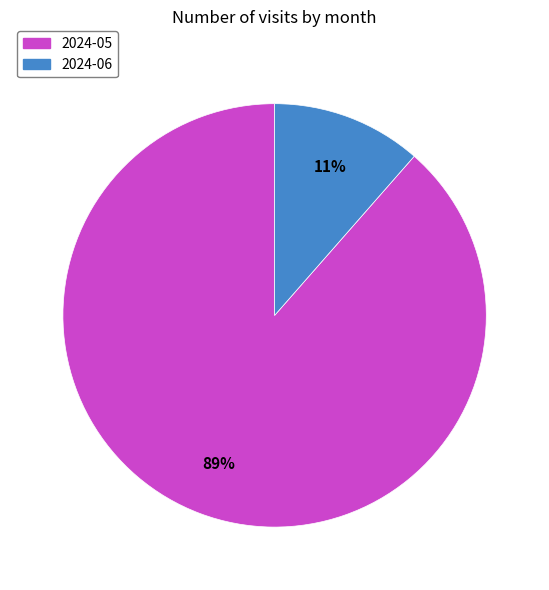

The 2024-05 slice represents 96% of the pie. True or false?

False